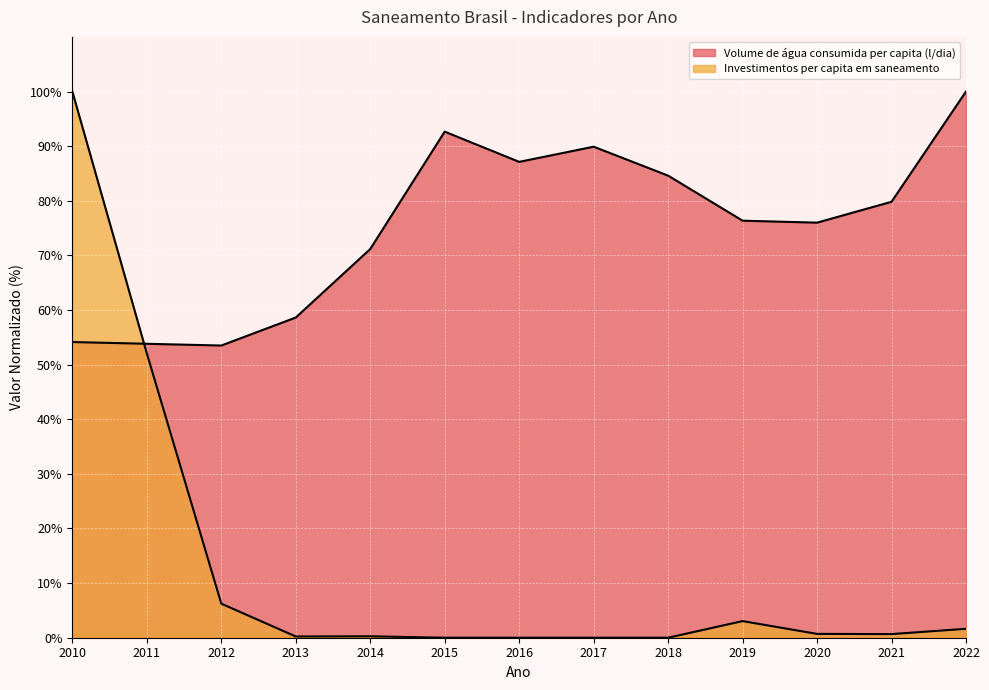

True or false: Investimentos per capita em saneamento and Volume de água consumida per capita (l/dia) intersect in this chart.

True